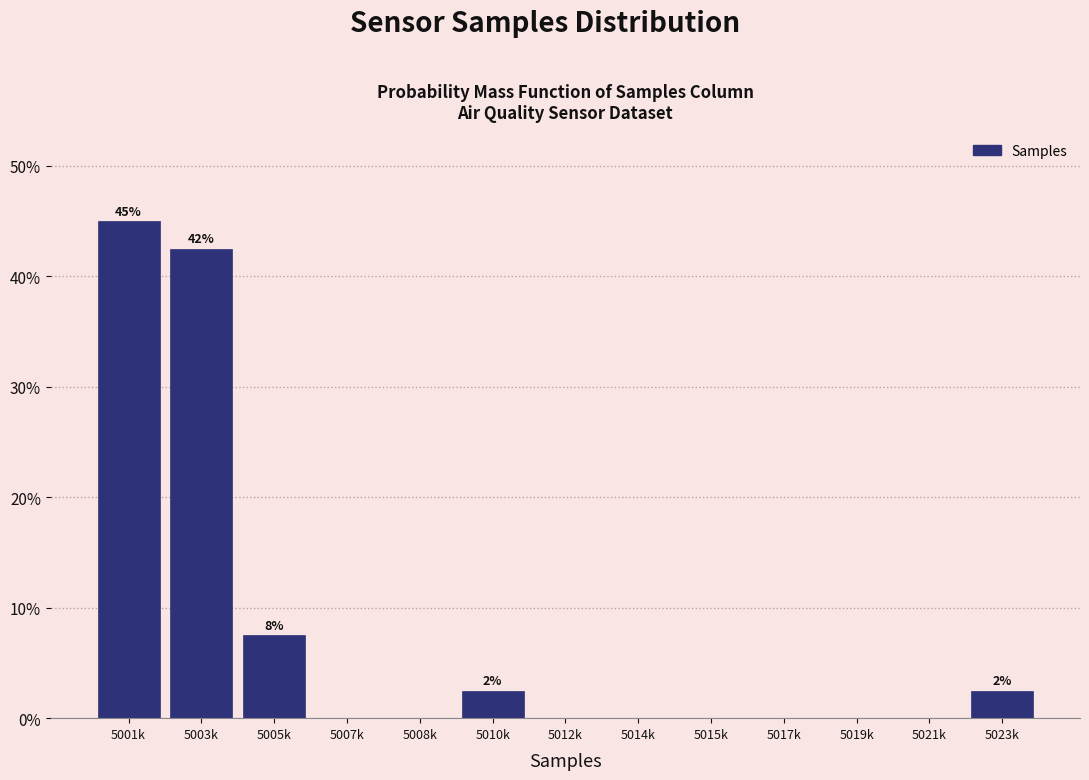

Reading left to right, extract all data points from this chart.

5001k=45.0	5003k=42.5	5005k=7.5	5007k=0.0	5008k=0.0	5010k=2.5	5012k=0.0	5014k=0.0	5015k=0.0	5017k=0.0	5019k=0.0	5021k=0.0	5023k=2.5